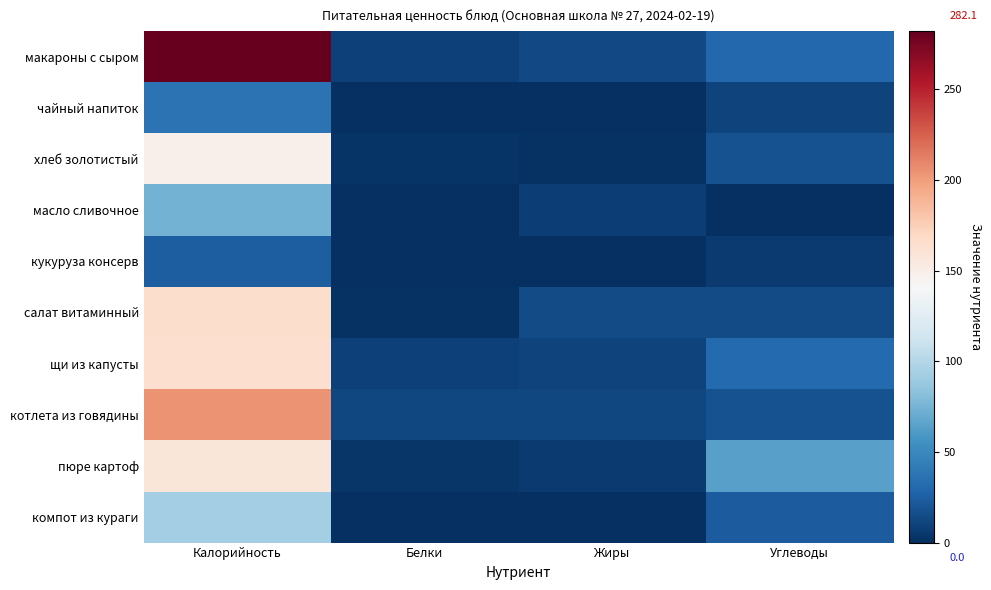

What is the maximum value shown in the chart?

282.1